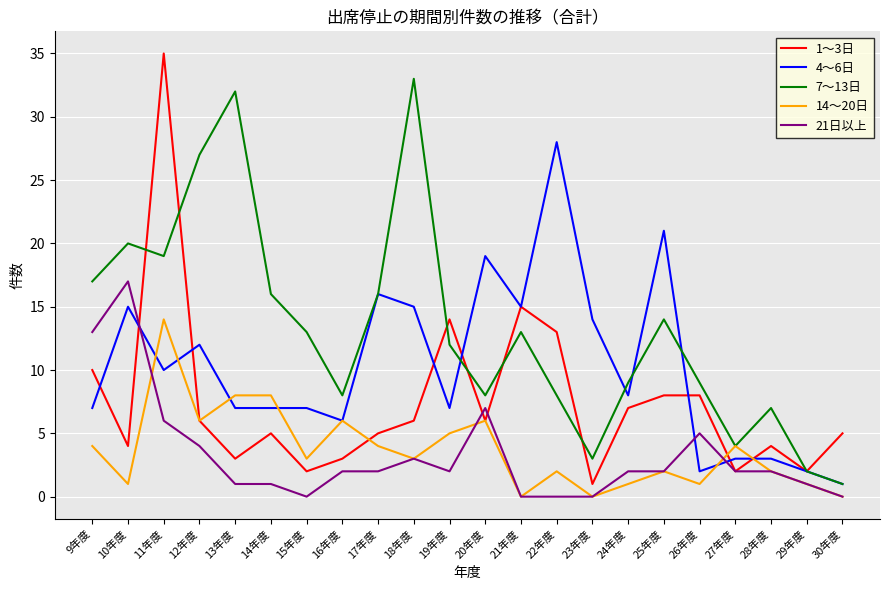

What are all the series names shown in the legend?

1～3日, 4～6日, 7～13日, 14～20日, 21日以上